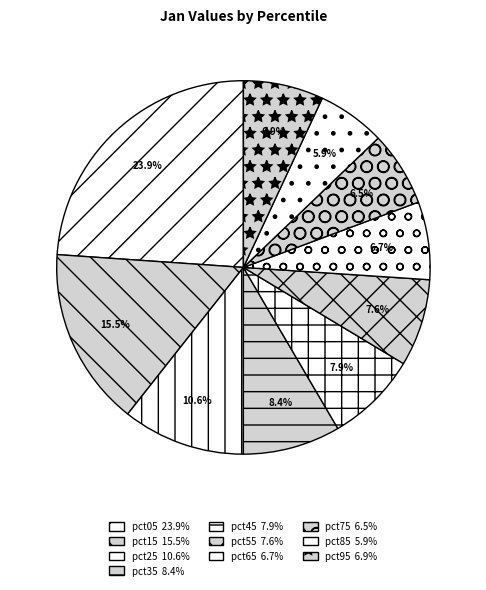

To the nearest percent, what percentage of the pie is pct55?

8%